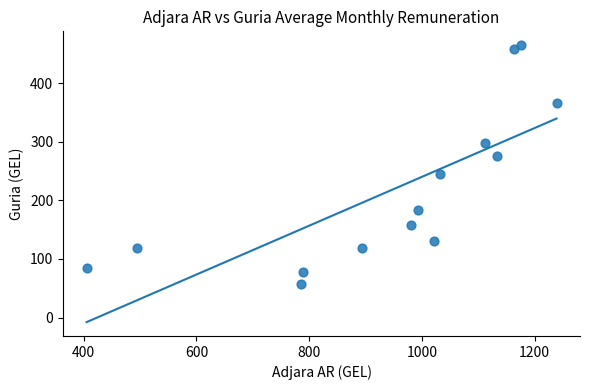

What is the range of Y values (max minus min)?

407.6